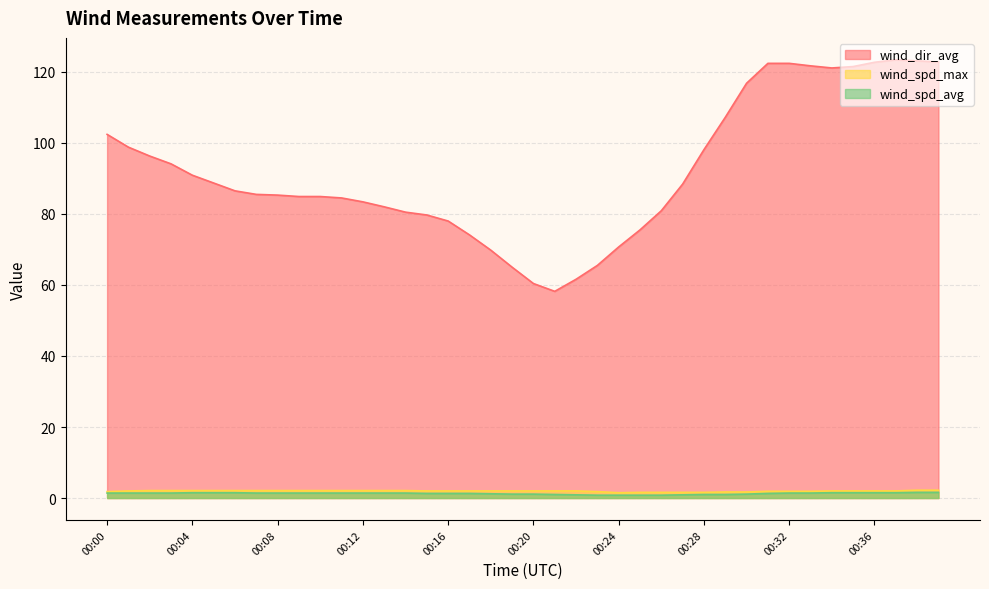

The wind_dir_avg series shows 80.9 at 00:26. True or false?

True